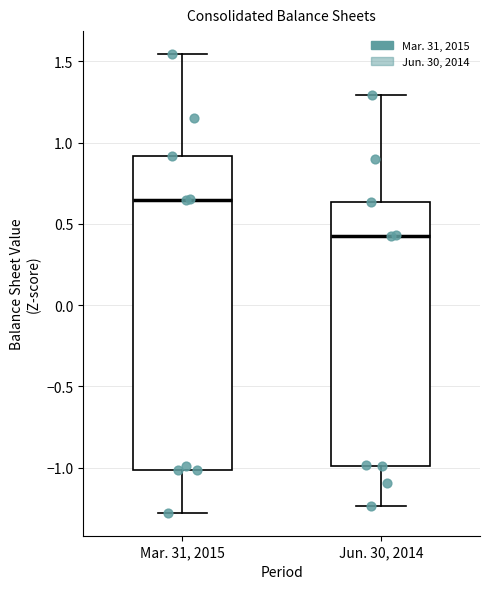

Where is the lower edge of the box for Mar. 31, 2015 on the y-axis? The values are not printed on the chart, so give them approximately, as read against the axis.

-1.00